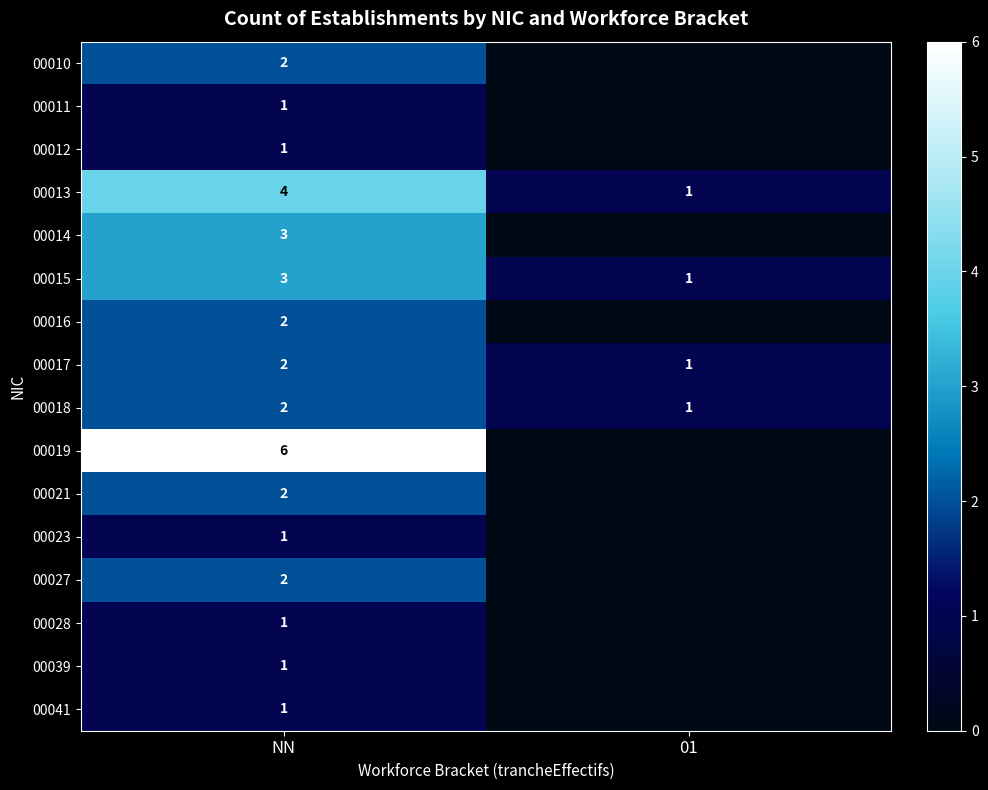

Is the value of 00014 at NN greater than the value of 00013 at 01?

Yes